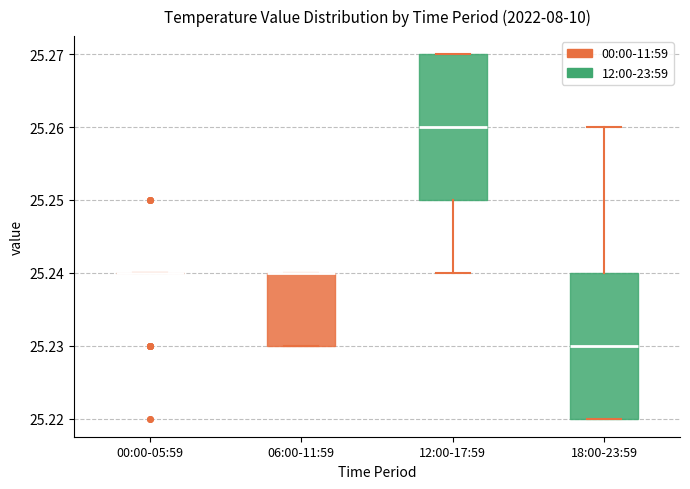

Reading left to right, transcribe this box plot: for each box, give where its median line is, the range the box spans, and where its two whiskers end, as read against the y-axis. The values are not printed on the chart, so give them approximately, as read against the axis.

00:00-05:59: box collapsed to a line at 25.24, whiskers 25.24 to 25.24
06:00-11:59: median 25.24 (drawn on the box's upper edge), box 25.23 to 25.24, whiskers 25.23 to 25.24
12:00-17:59: median 25.26, box 25.25 to 25.27, whiskers 25.24 to 25.27
18:00-23:59: median 25.23, box 25.22 to 25.24, whiskers 25.22 to 25.26